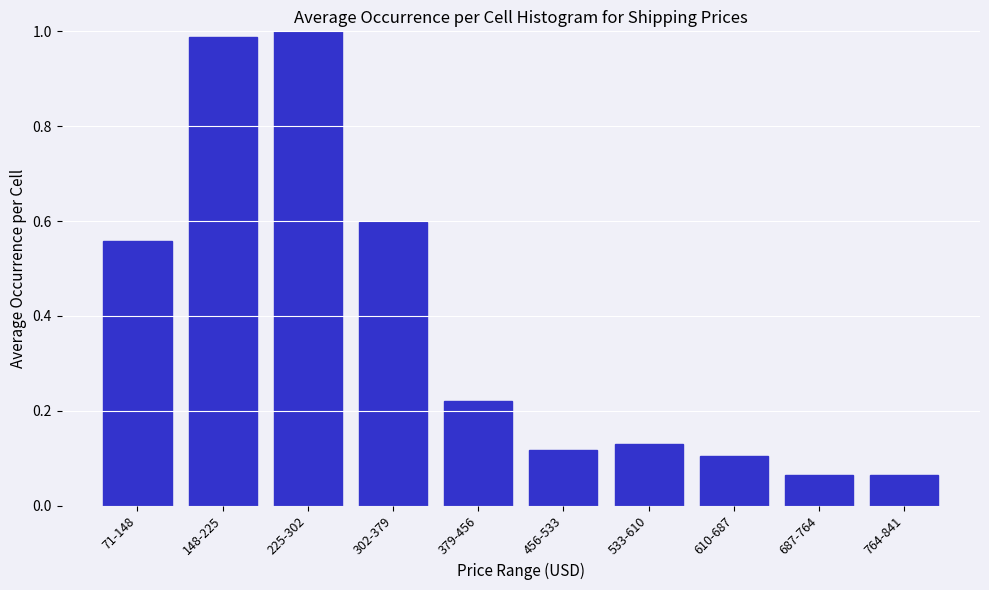

What is the label of the 5th bar from the left?

379-456